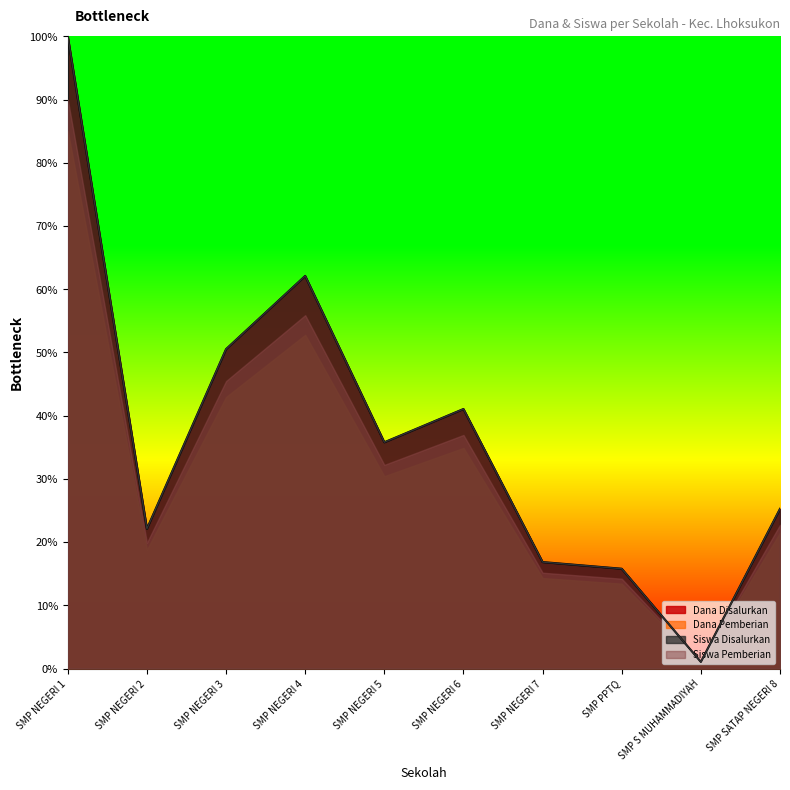

At how many categories does at least one series exceed 42?

3